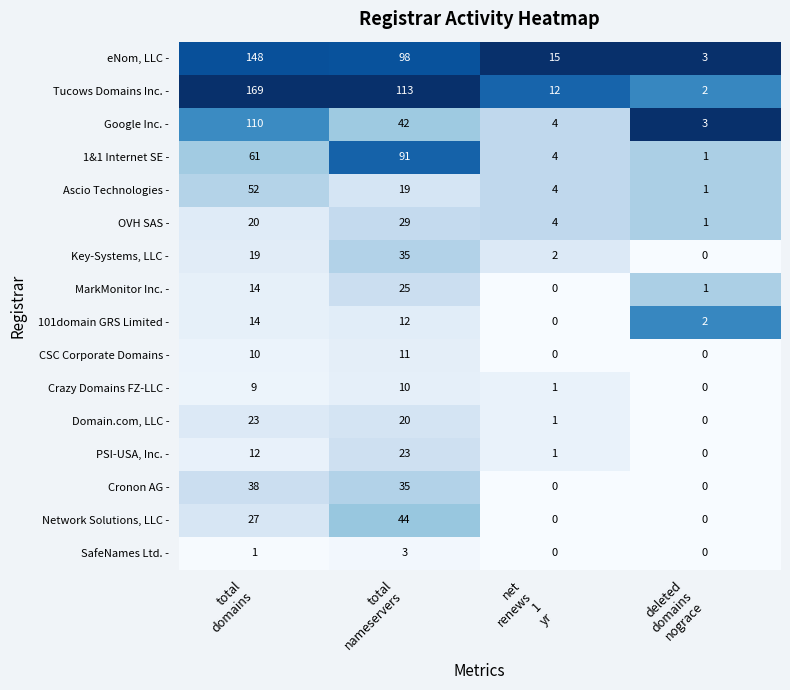

Count the 101domain GRS Limited - values in the range 2 to 14.

3